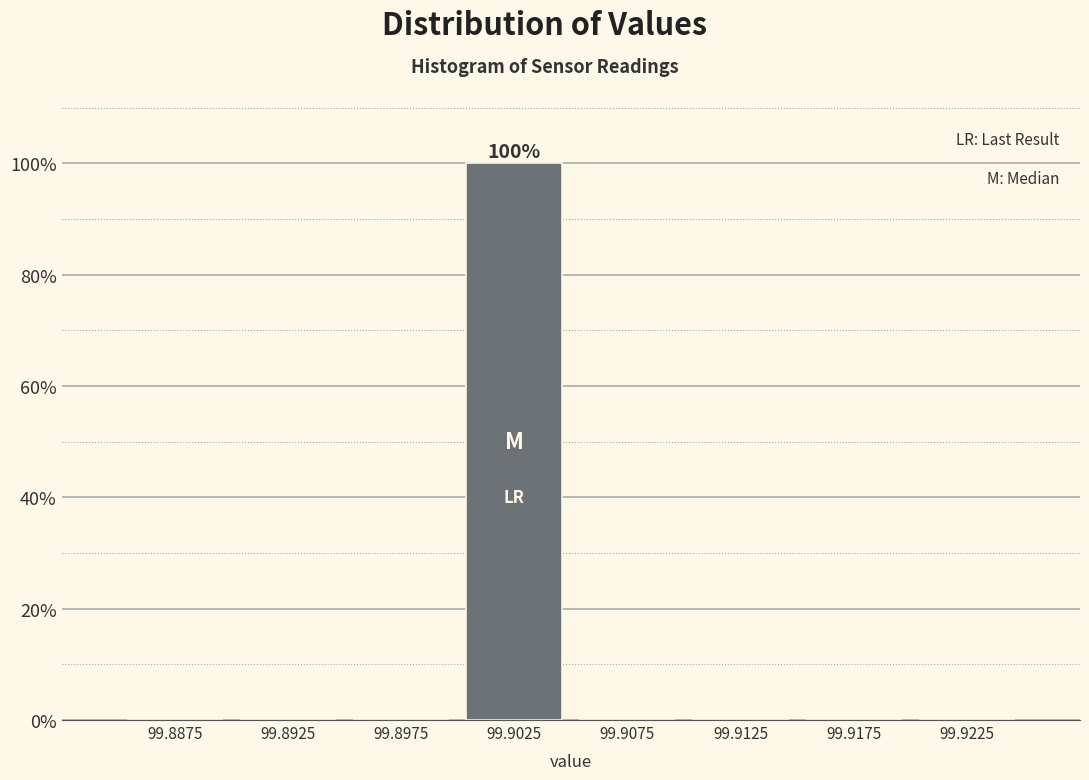

Reading left to right, extract all data points from this chart.

99.8875=0	99.8925=0	99.8975=0	99.9025=100	99.9075=0	99.9125=0	99.9175=0	99.9225=0